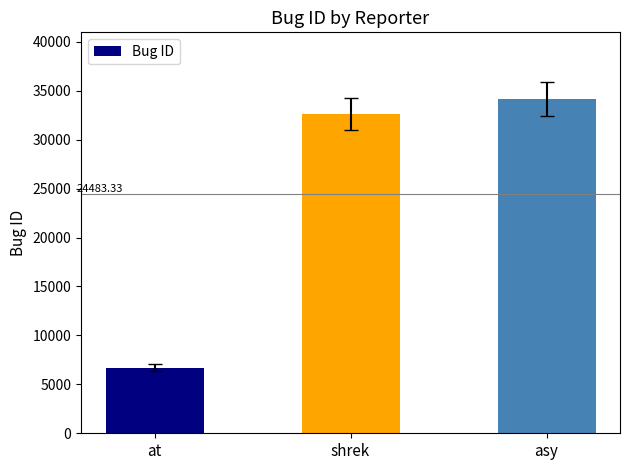

Which has a higher value, shrek or asy?

asy